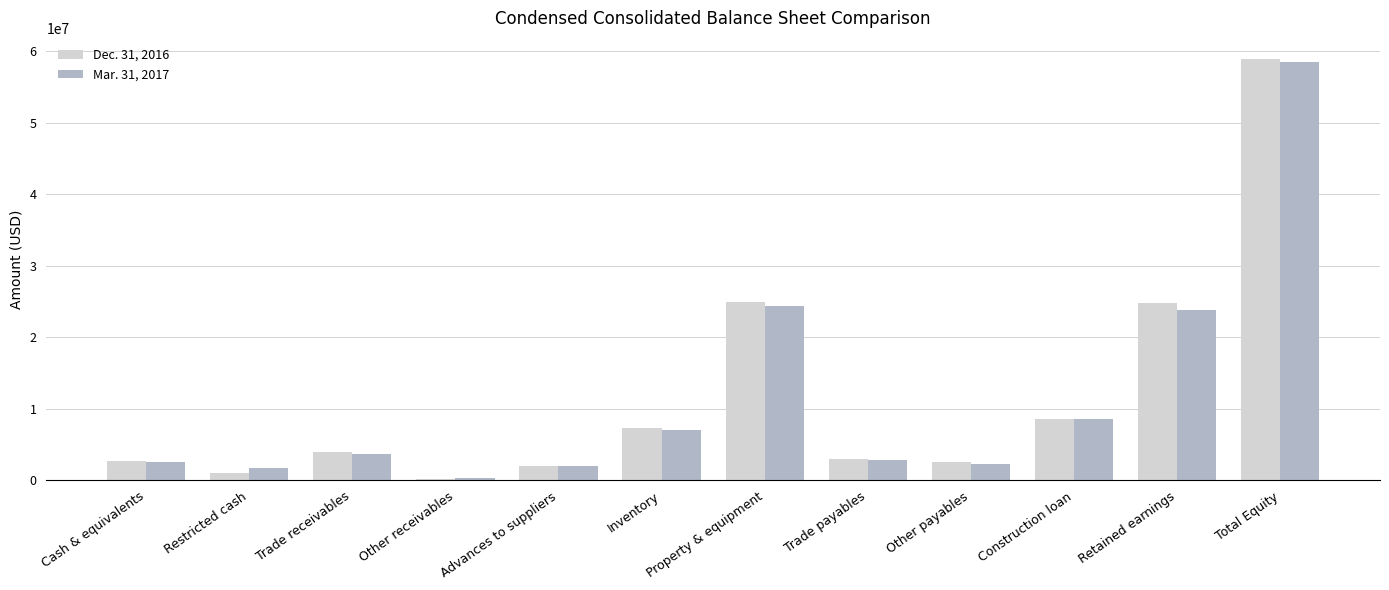

Count the number of categories in the chart.

12